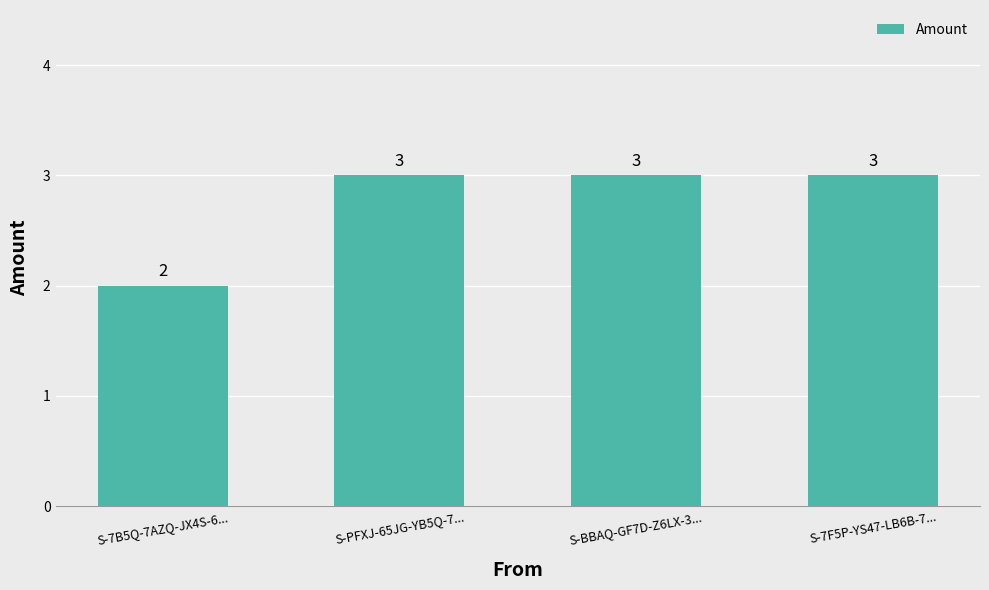

What is the smallest value displayed?

2